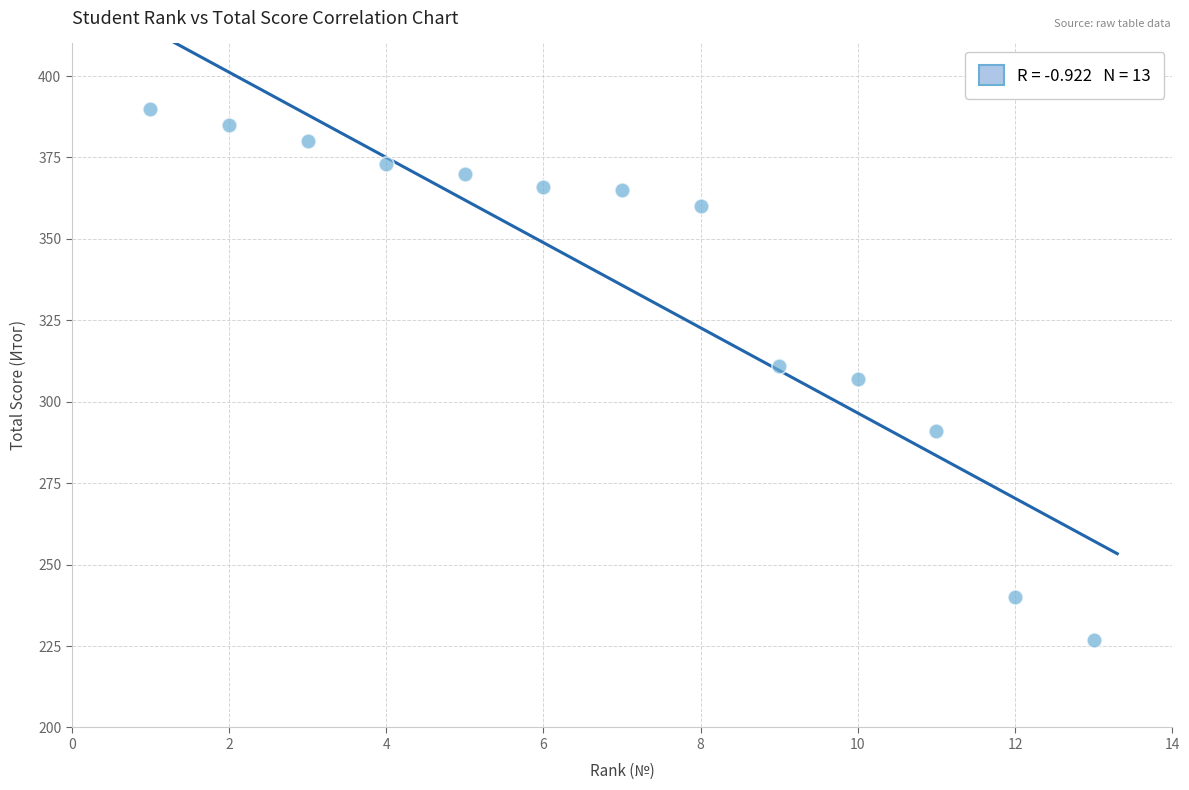

What is the range of Y values (max minus min)?

163